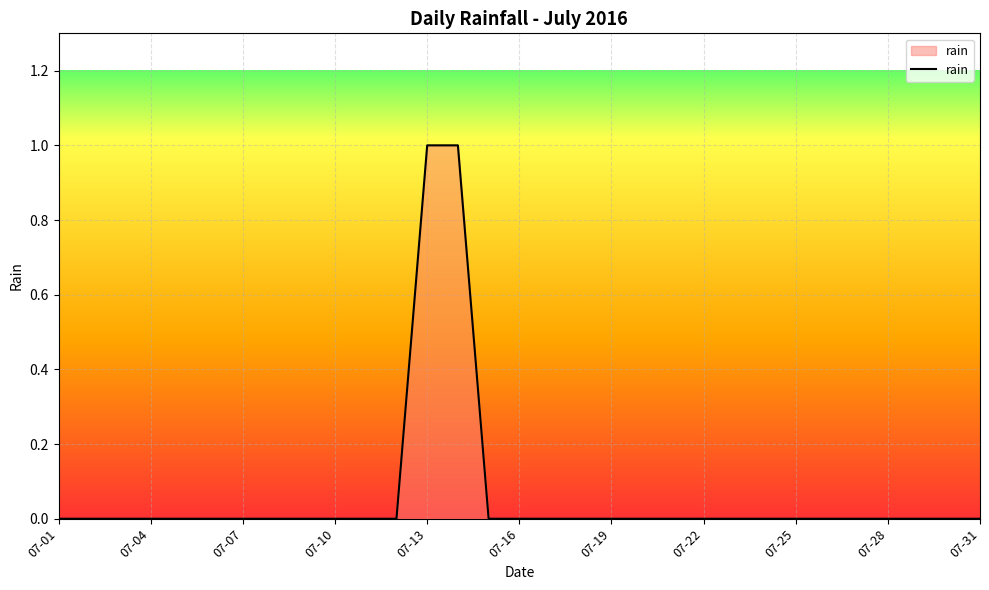

True or false: the data has more than 2 interior local peaks.

False